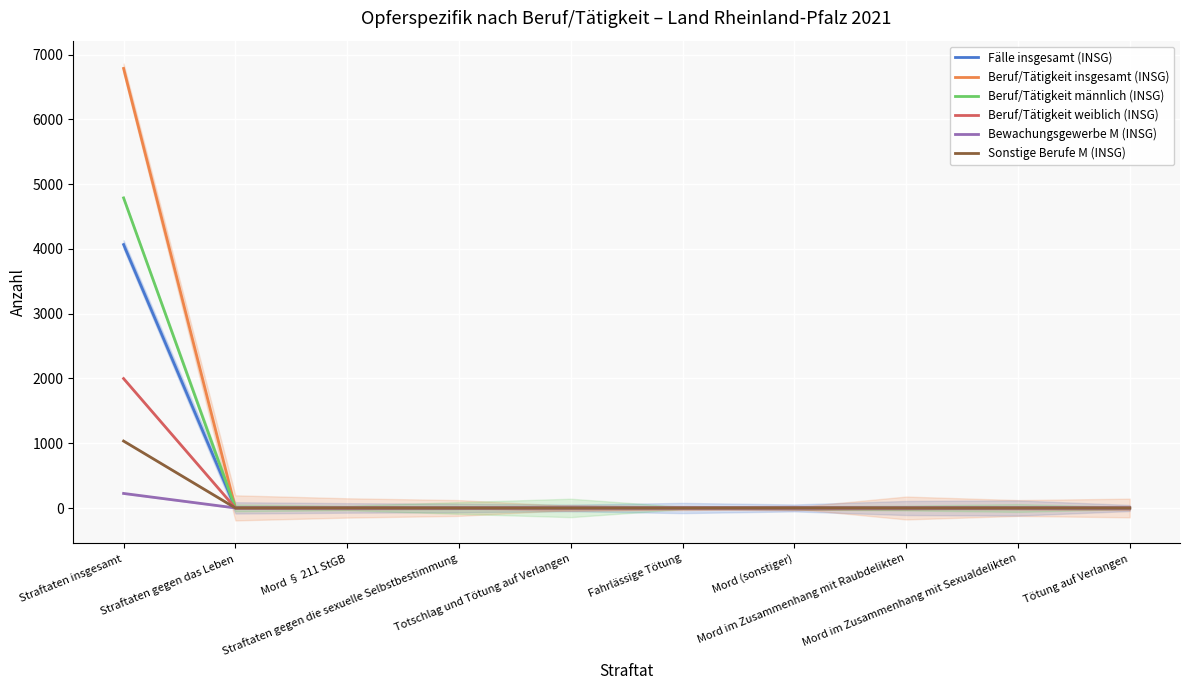

Which series has the largest total across all categories?

Beruf/Tätigkeit insgesamt (INSG)